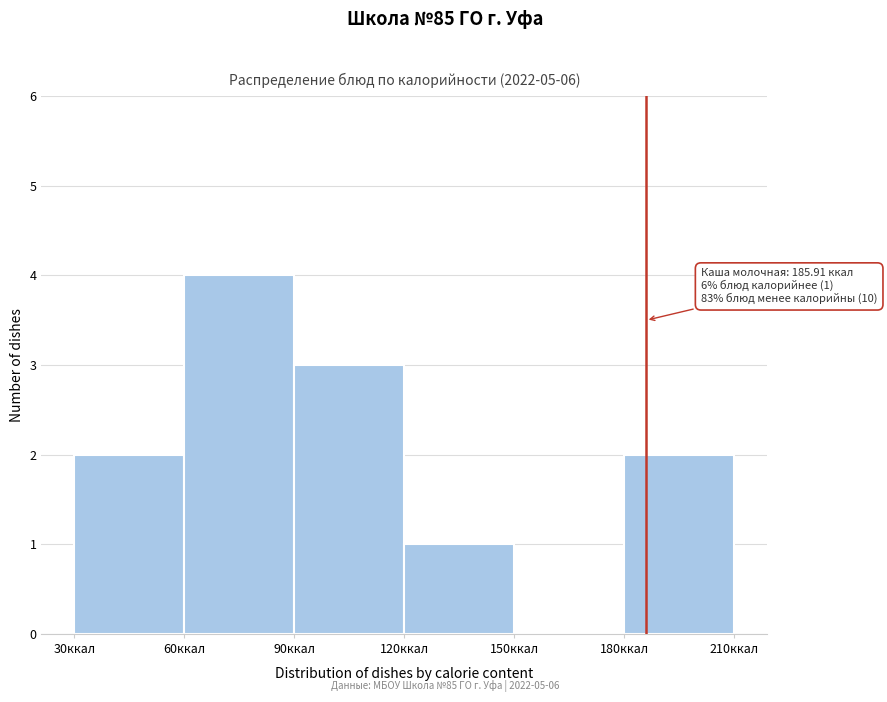

Over which range of the x-axis is the bar tallest?

60 to 90